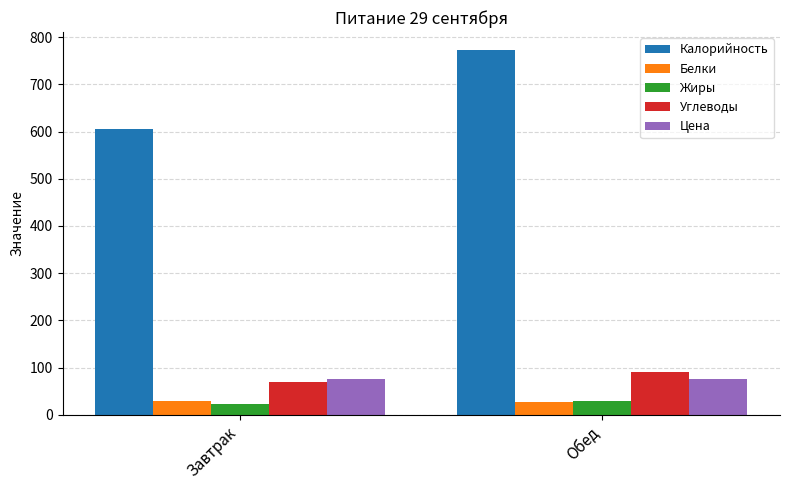

Which series has the largest range (max minus min)?

Калорийность